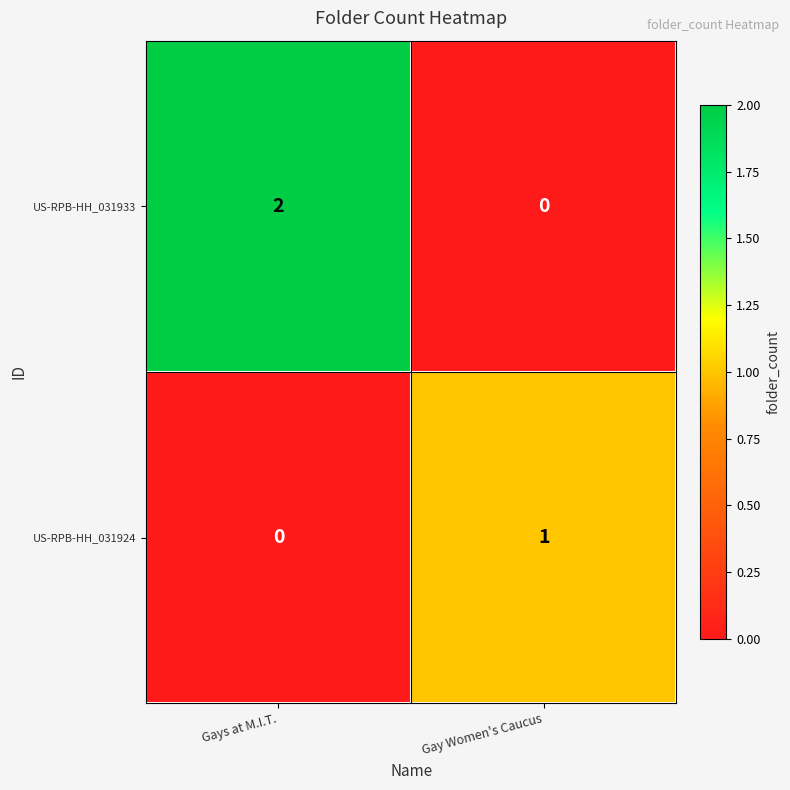

Which series has the largest range (max minus min)?

US-RPB-HH_031933